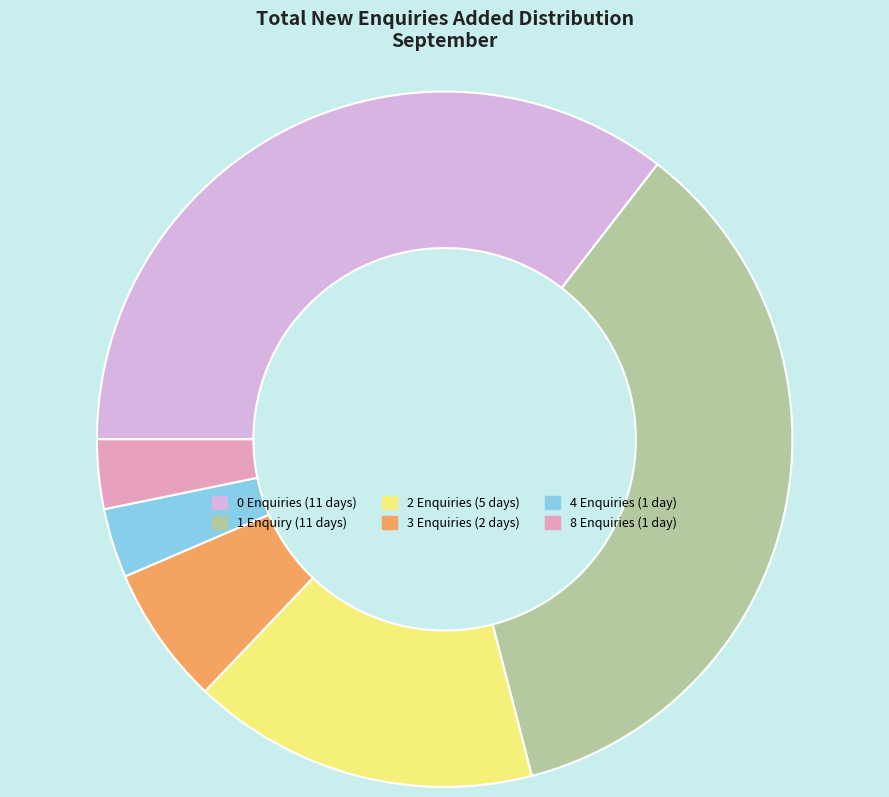

True or false: 4 Enquiries (1 day) accounts for 3% of the total.

True